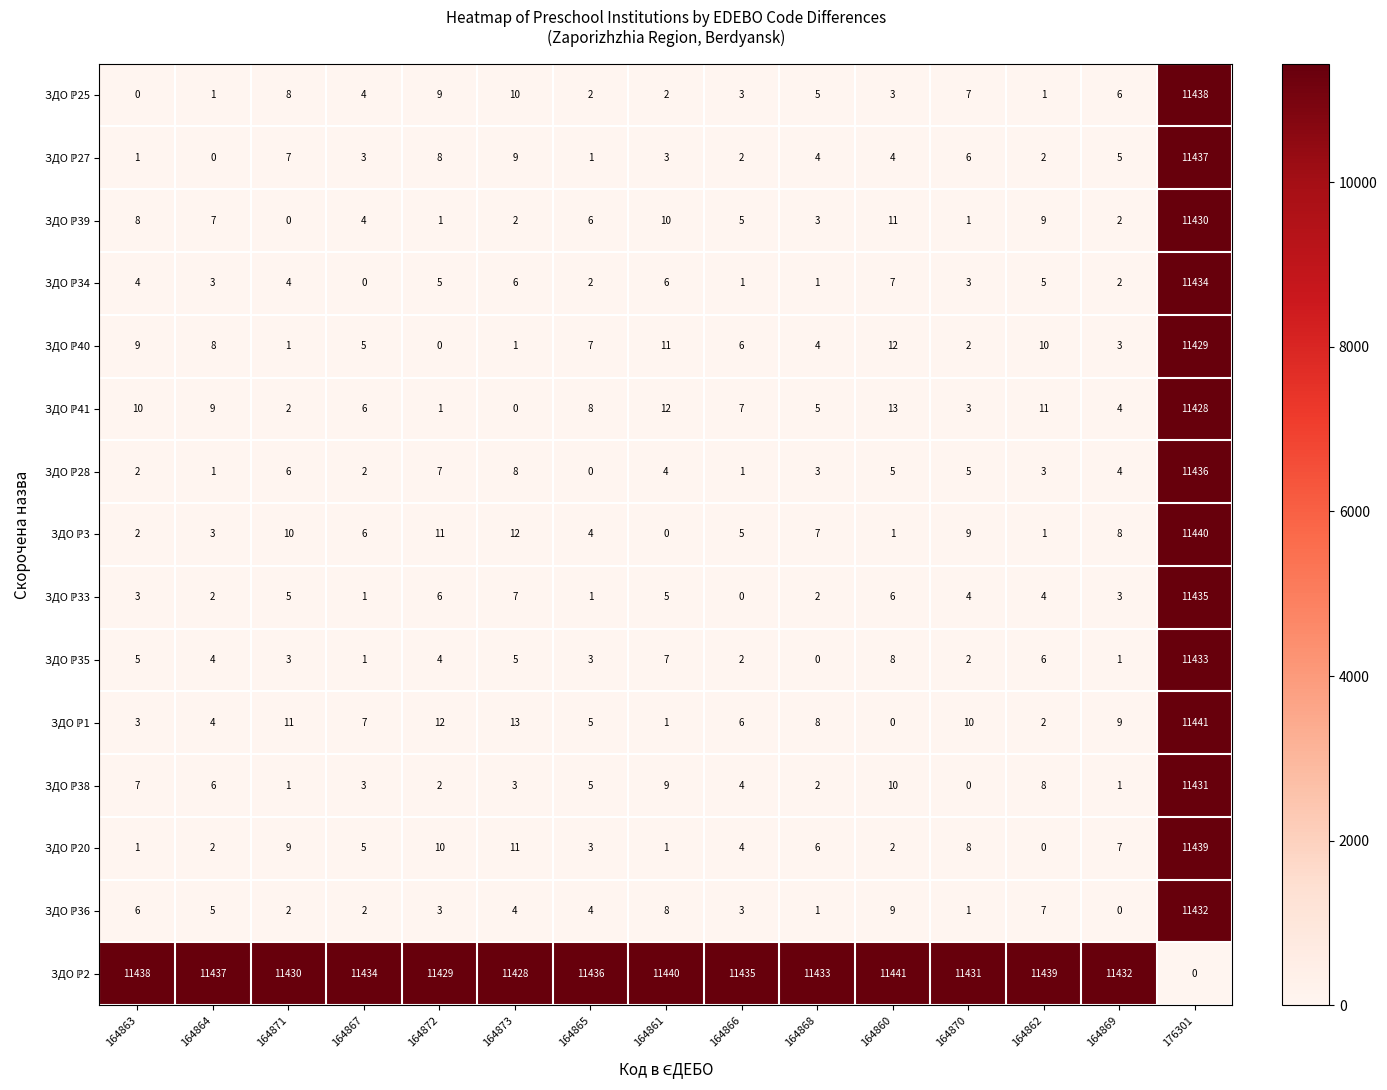

At which category is the sum across all series the highest?

176301